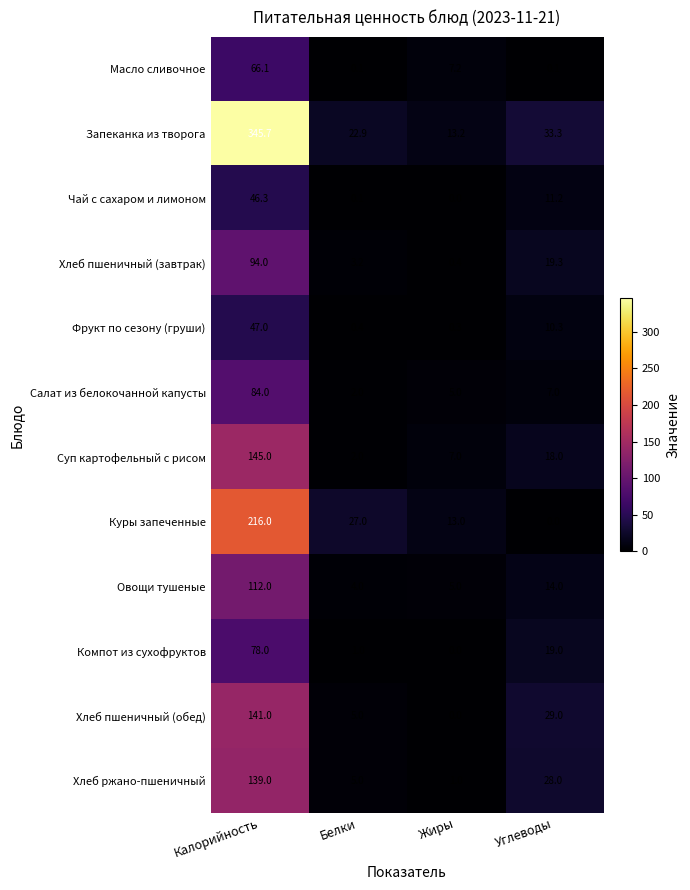

Is the value of Салат из белокочанной капусты at Калорийность greater than the value of Овощи тушеные at Углеводы?

Yes